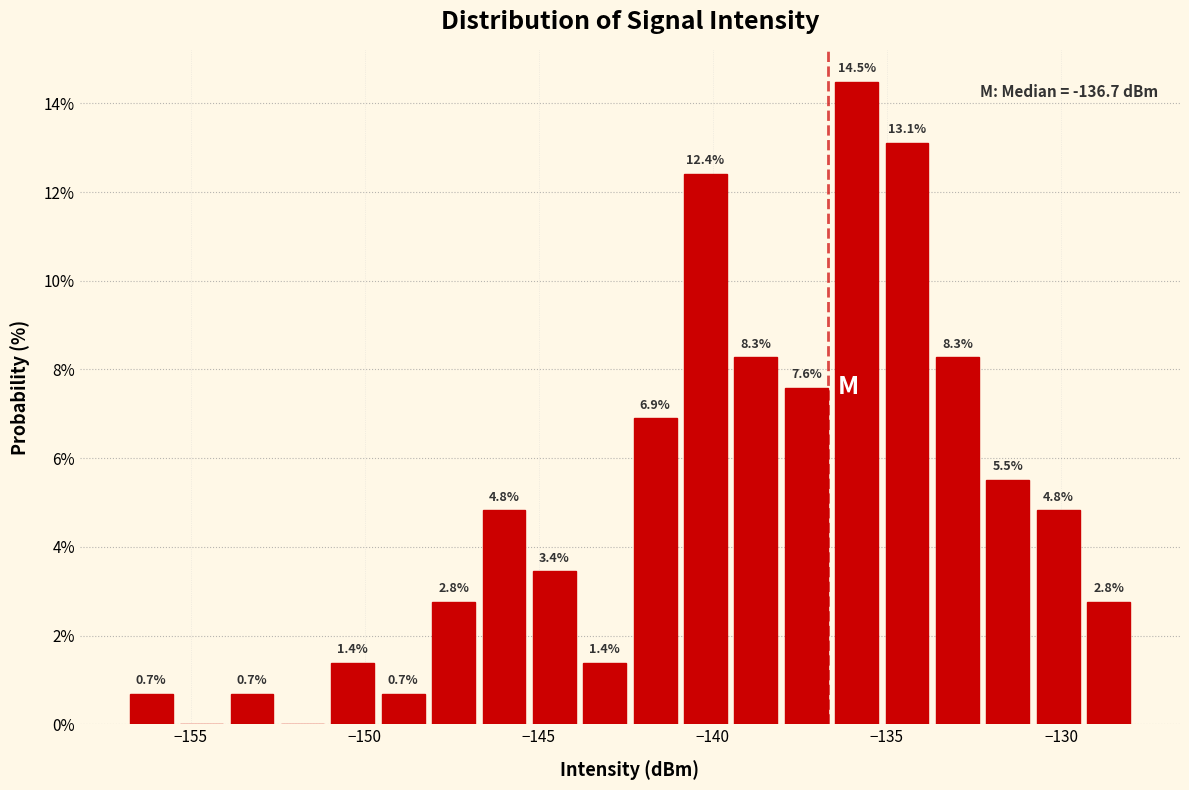

Read against the x-axis, roughly where is the centre of the tallest bar?

-136.0